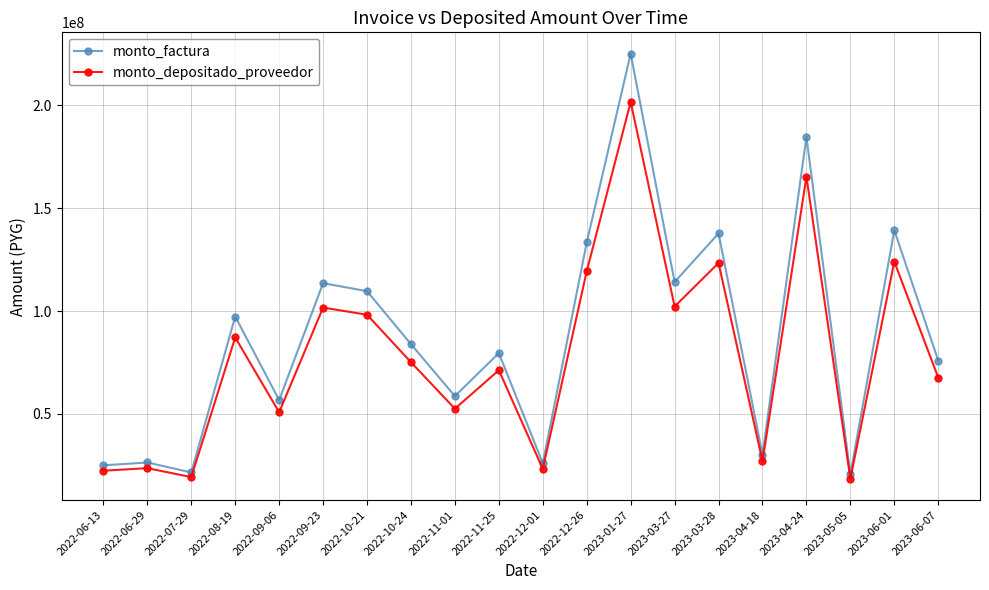

What is the value of the monto_depositado_proveedor point at the 19th from the left?

124016997